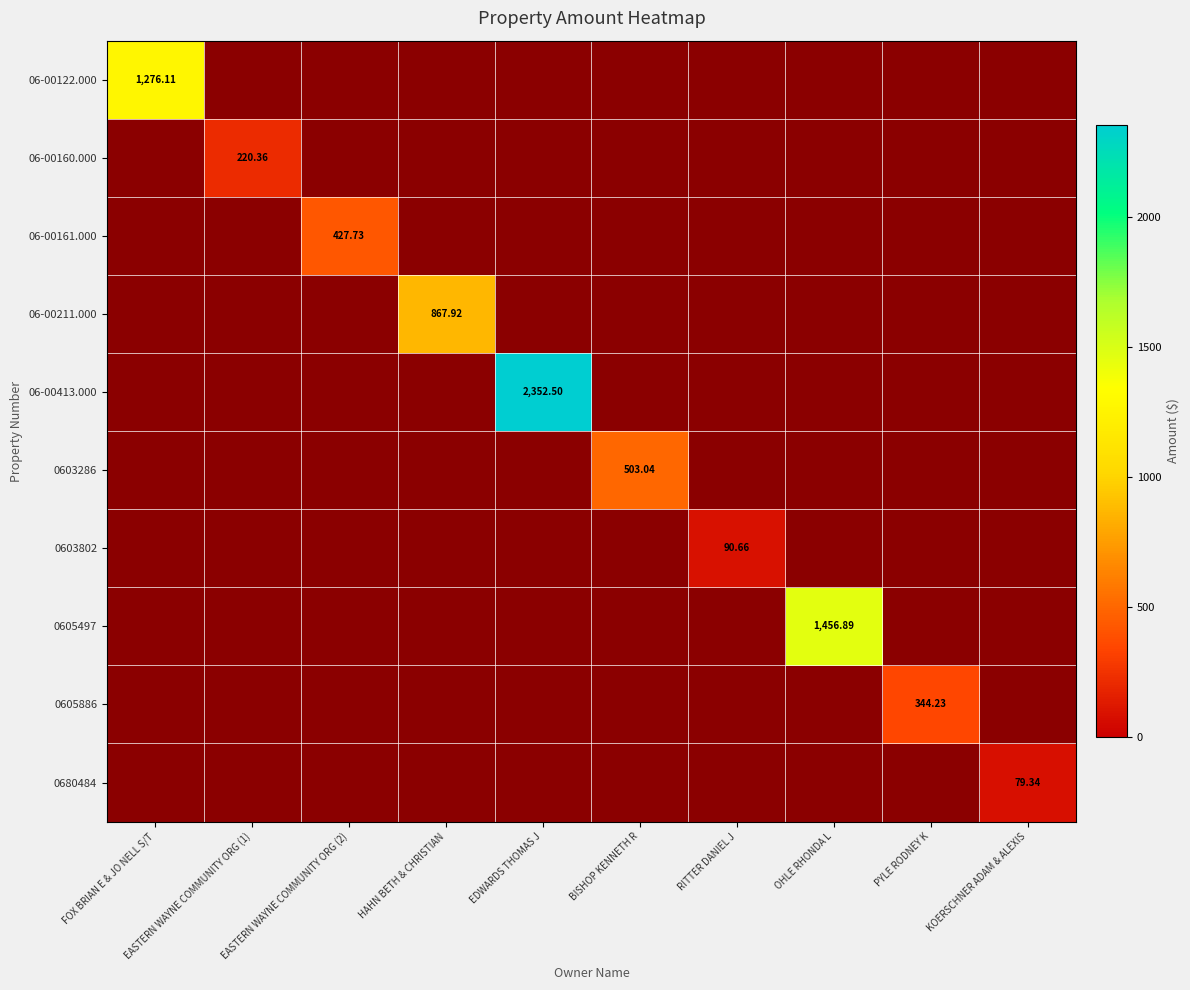

Between FOX BRIAN E & JO NELL S/T and EASTERN WAYNE COMMUNITY ORG (2), which series saw the biggest shift?

06-00122.000